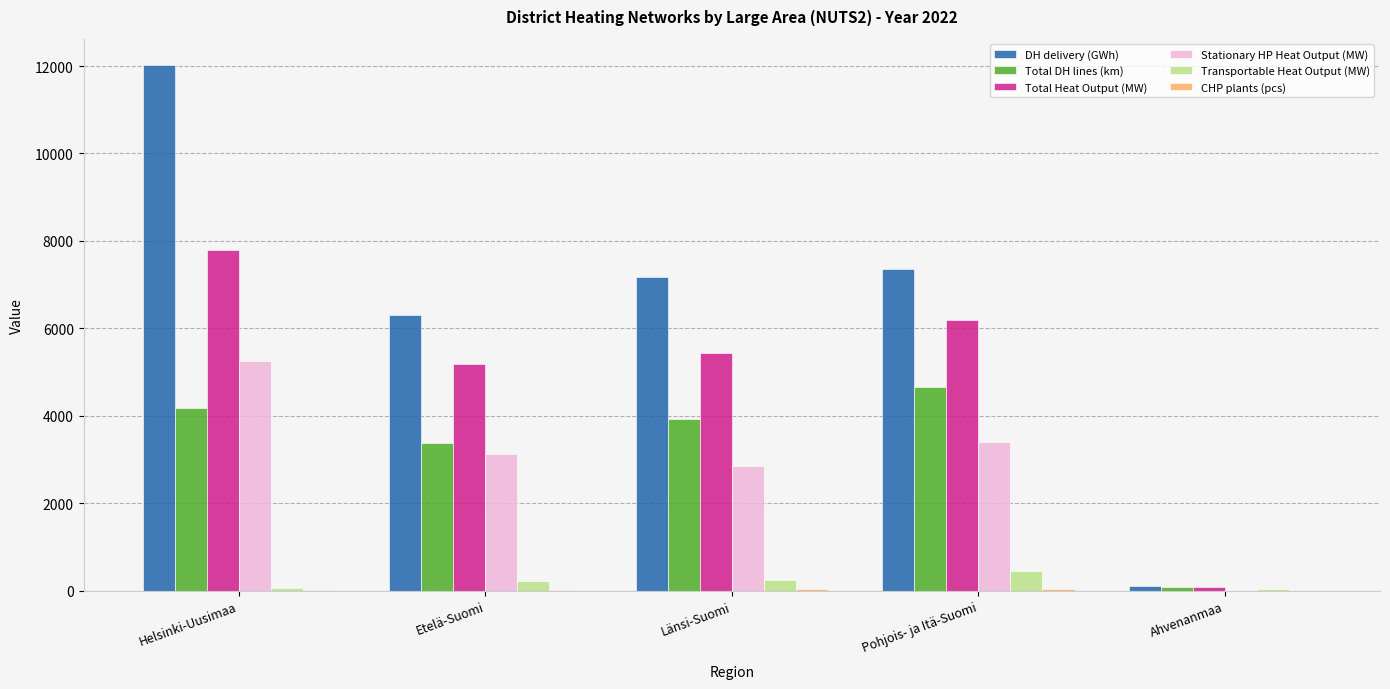

At which label is Stationary HP Heat Output (MW) closest to 2626?

Länsi-Suomi